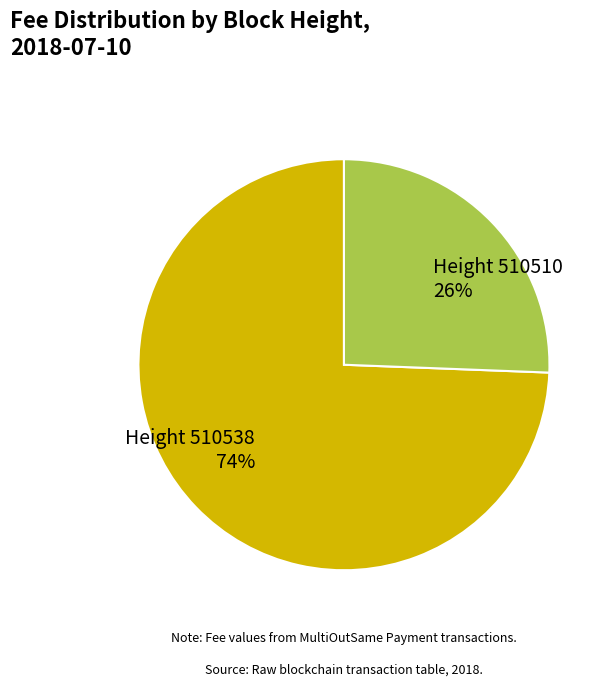

Rank the categories by value from highest to lowest.

Height 510538 74%, Height 510510 26%